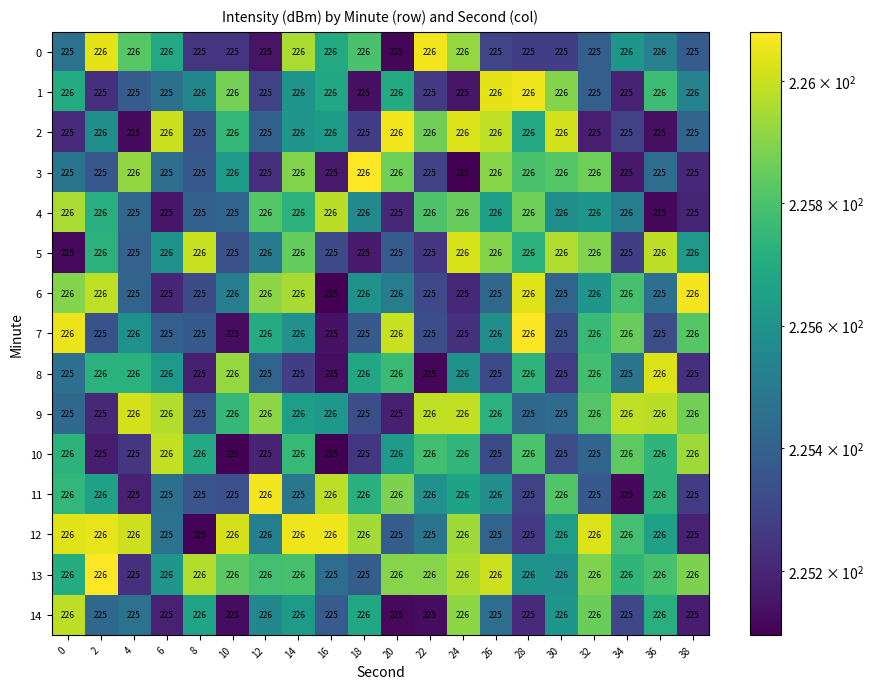

What is the sum of all 2 values?

4511